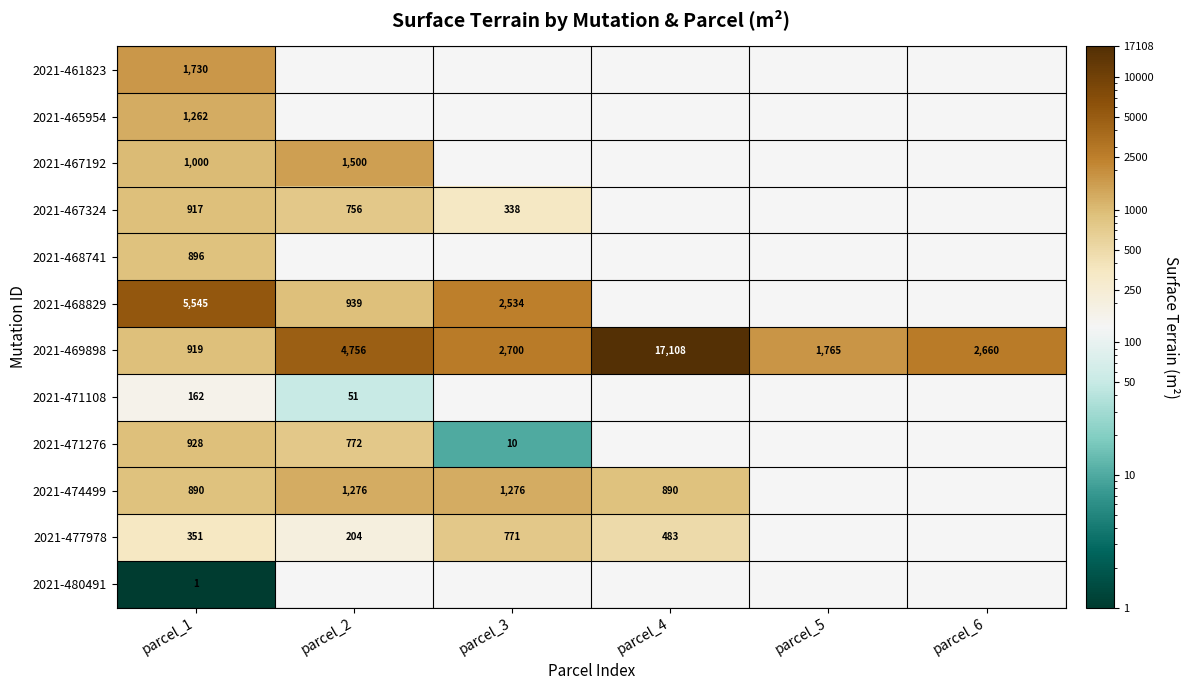

At which label does 2021-469898 first exceed 2700?

parcel_2